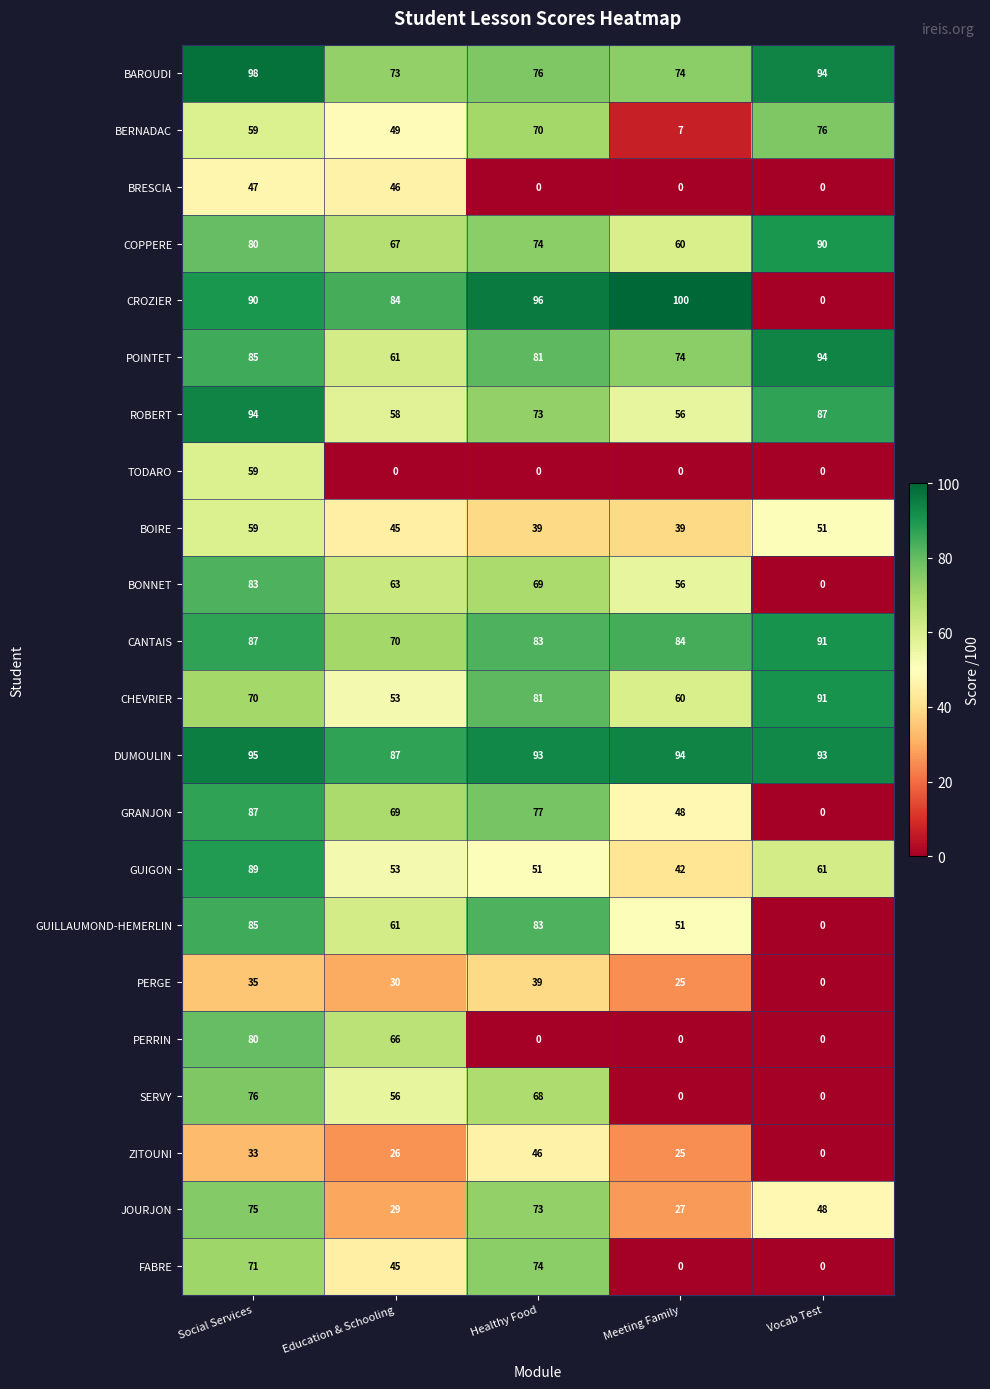

What is the maximum value shown in the chart?

100